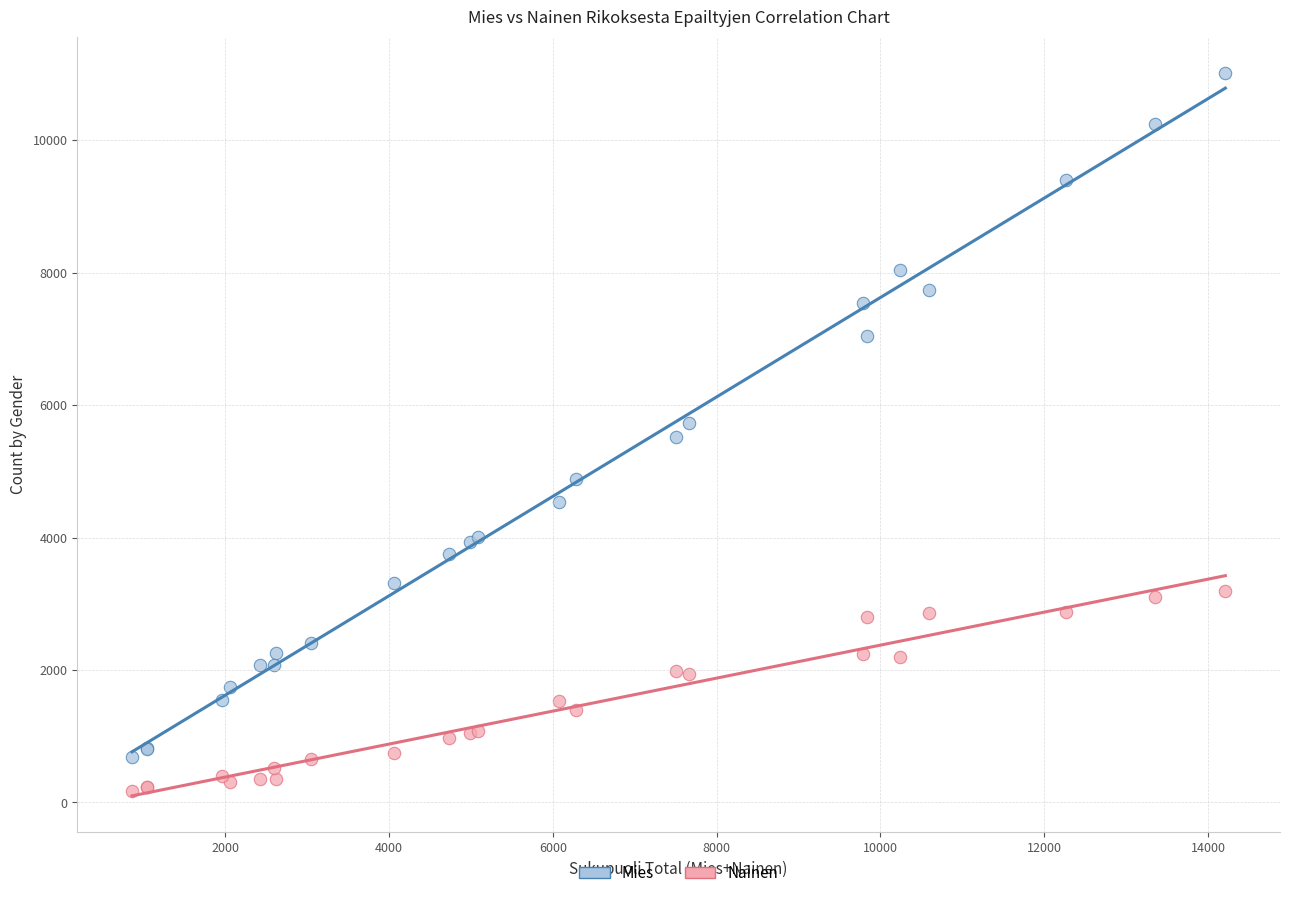

Which series reaches the maximum Y coordinate?

Mies